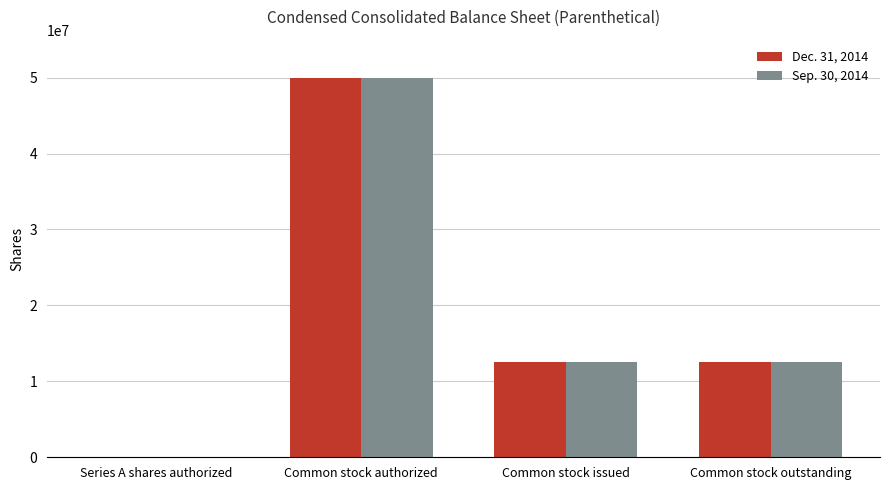

At which label does Sep. 30, 2014 reach its peak?

Common stock authorized